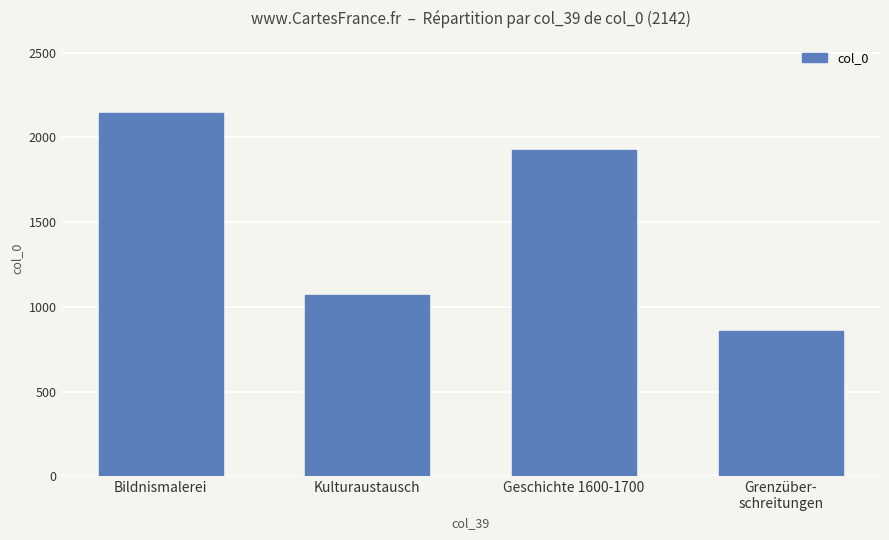

How many data points are above 1927?

2